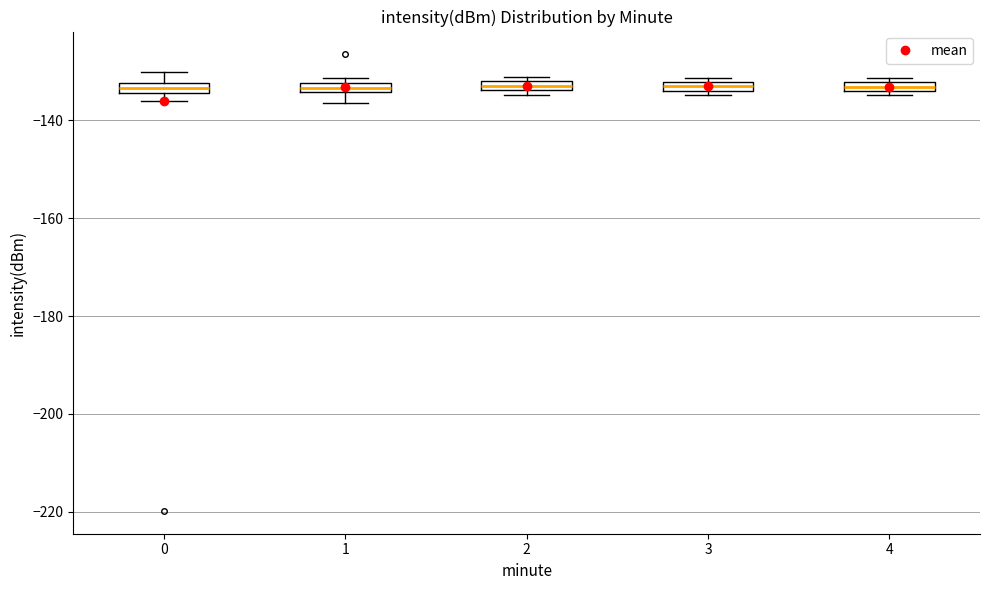

Where is the upper edge of the box at x = 4 on the y-axis? The values are not printed on the chart, so give them approximately, as read against the axis.

-132